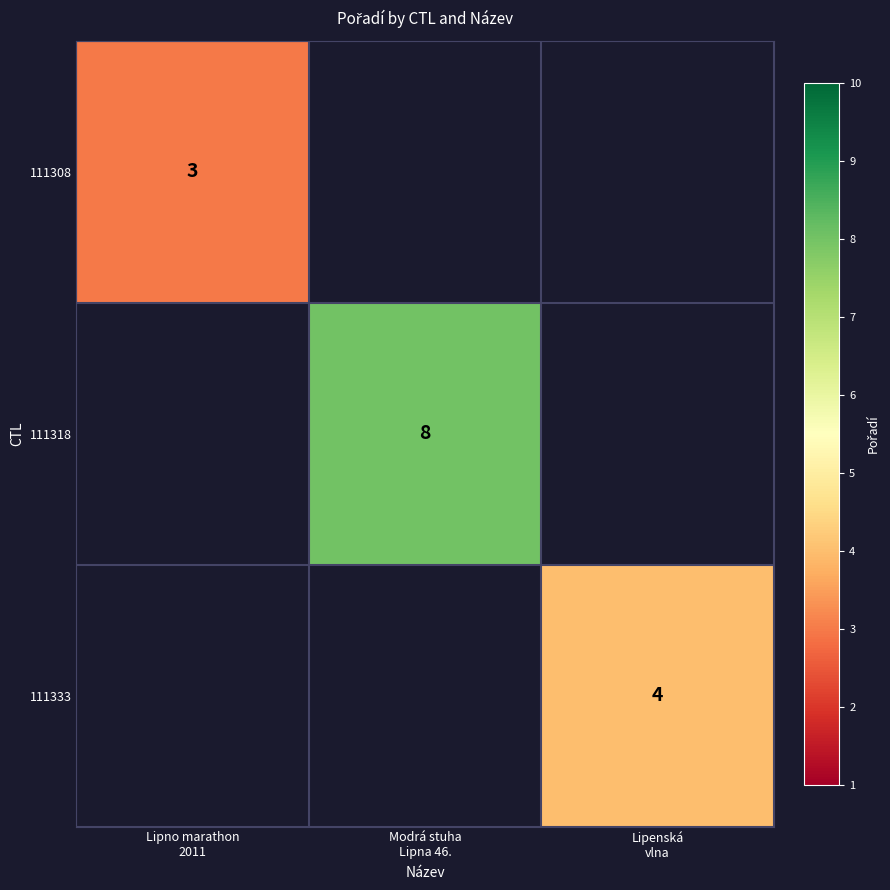

What is the approximate value of 111308 at Lipno marathon 2011?

3